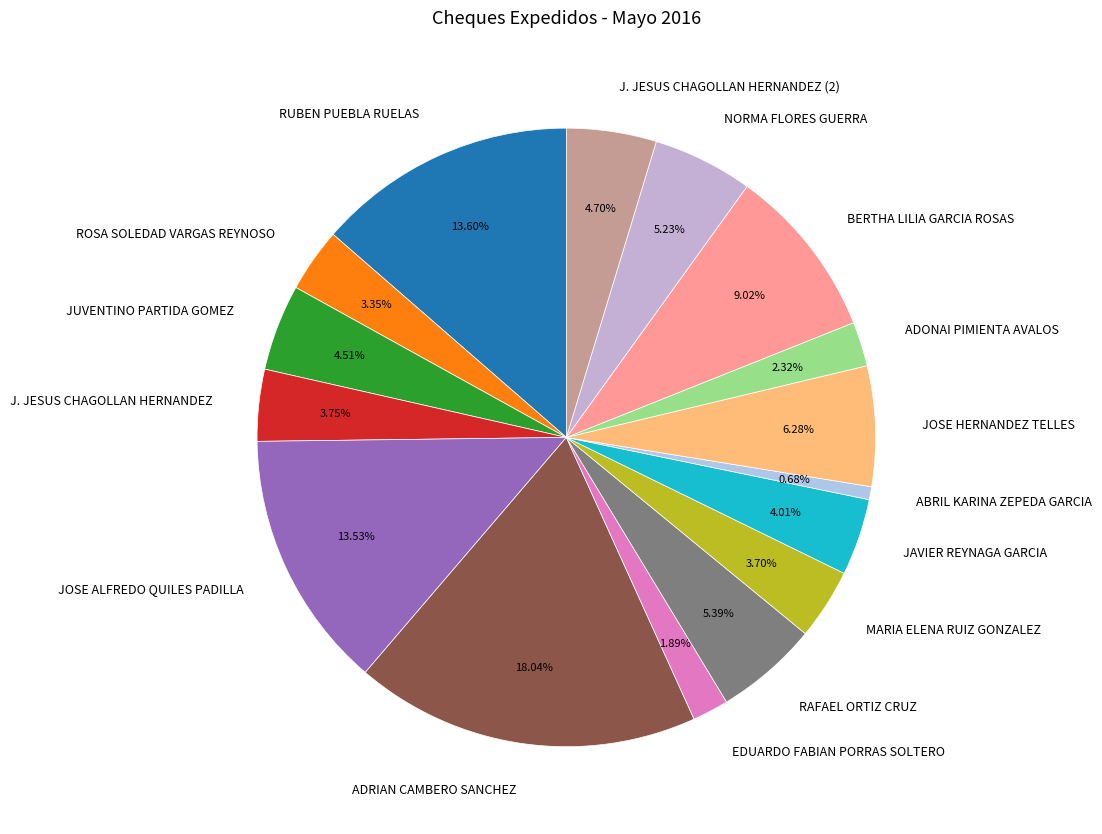

Is it true that ADRIAN CAMBERO SANCHEZ is 30% of the pie?

False